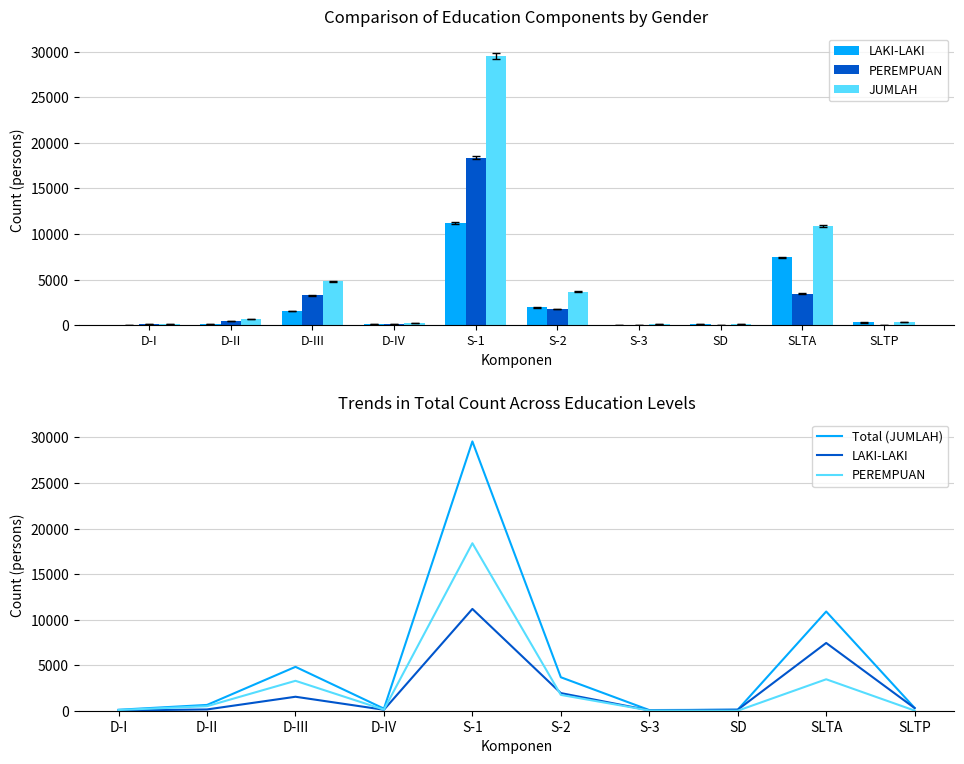

Reading right to left, list all the values displayed in this chart.

LAKI-LAKI: SLTP=289	SLTA=7440	SD=109	S-3=46	S-2=1936	S-1=11177	D-IV=106	D-III=1534	D-II=139	D-I=28
PEREMPUAN: SLTP=16	SLTA=3453	SD=2	S-3=26	S-2=1738	S-1=18390	D-IV=122	D-III=3284	D-II=497	D-I=79
JUMLAH: SLTP=305	SLTA=10893	SD=111	S-3=72	S-2=3674	S-1=29567	D-IV=228	D-III=4818	D-II=636	D-I=107
Total (JUMLAH): SLTP=305	SLTA=10893	SD=111	S-3=72	S-2=3674	S-1=29567	D-IV=228	D-III=4818	D-II=636	D-I=107